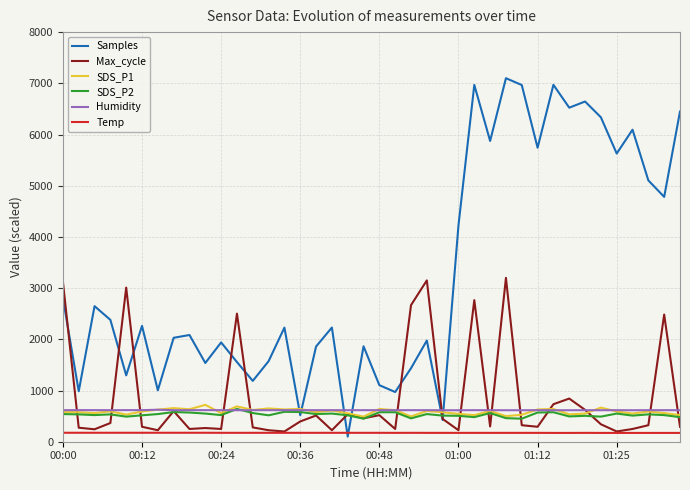

Is this an area chart (filled region under the line)?

No